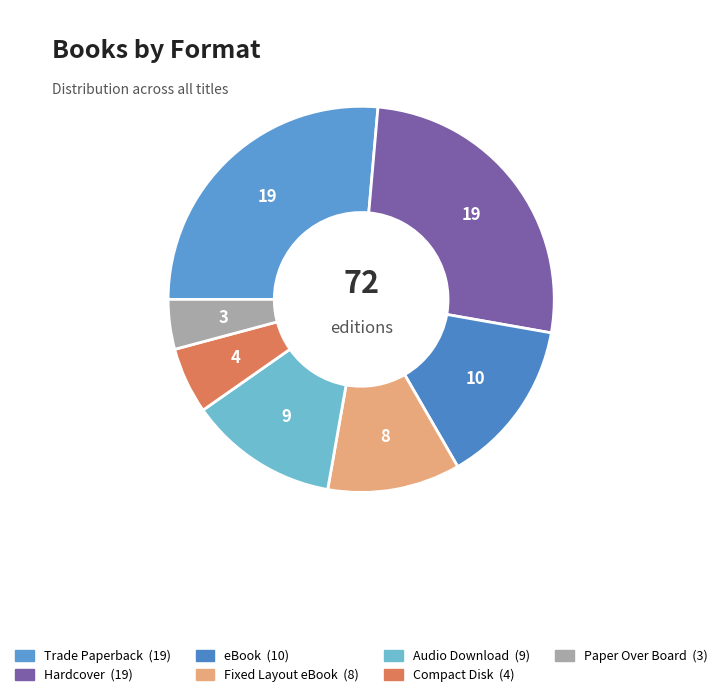

Does Audio Download represent more than half of the total?

No